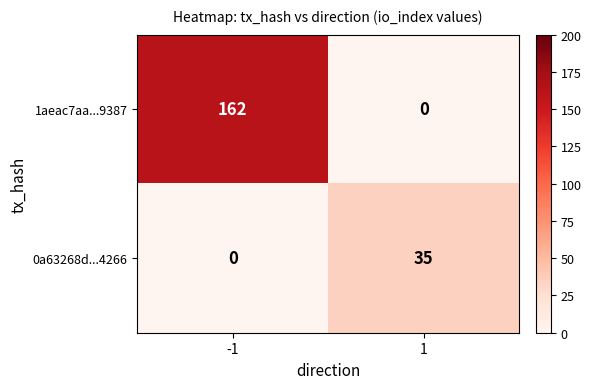

What is the difference between the 1aeac7aa...9387 values at 1 and -1?

162